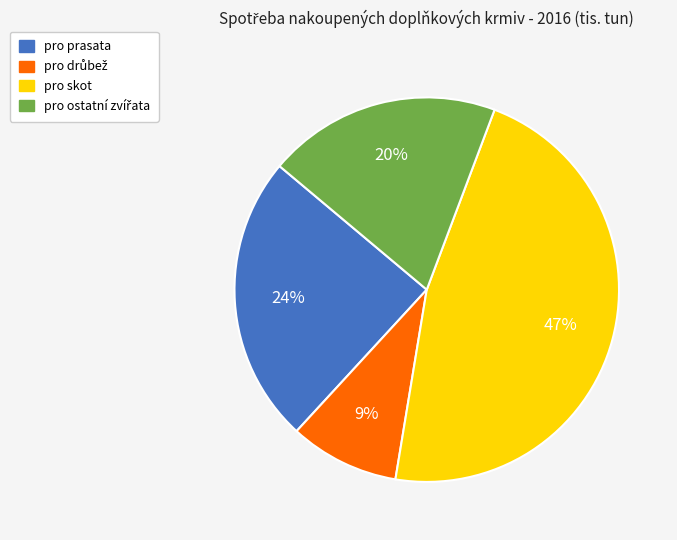

Does any single category account for the majority?

No